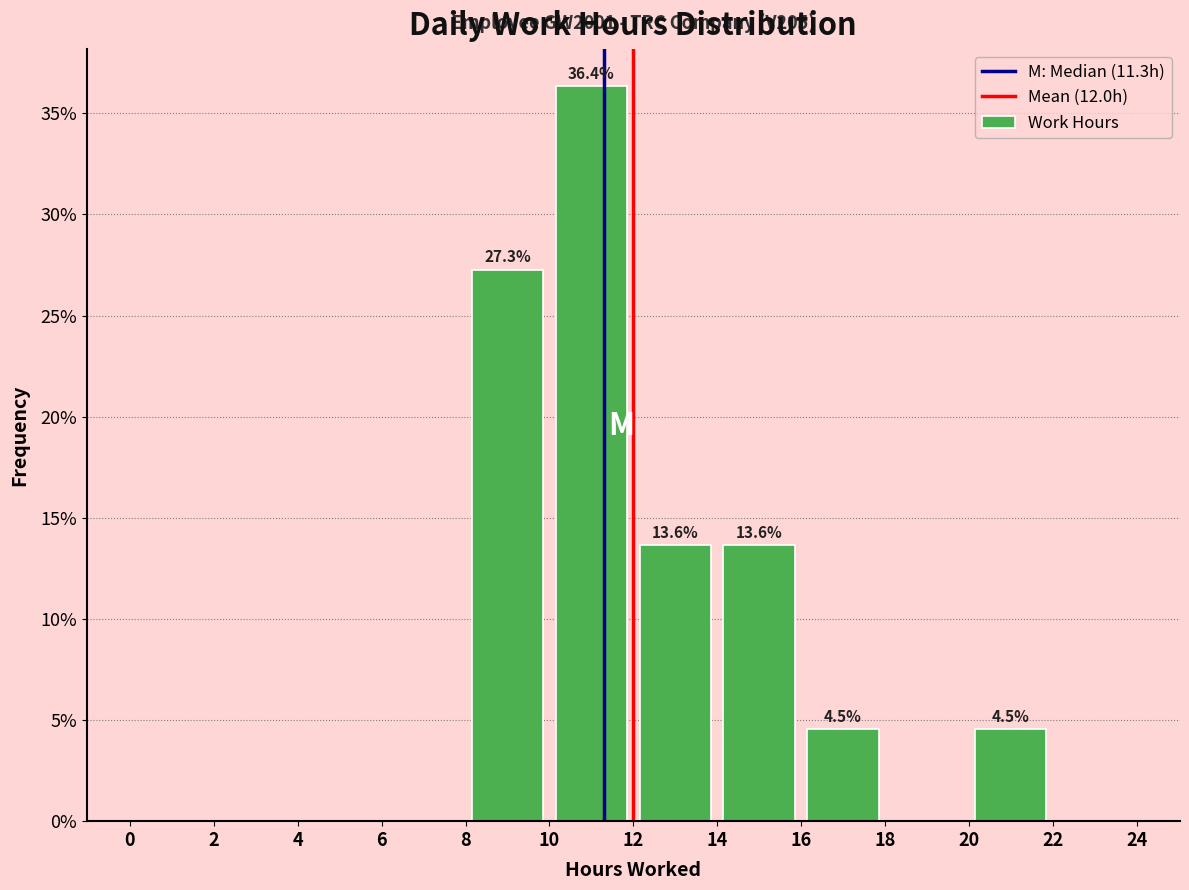

Over which range of the x-axis is the bar tallest?

10 to 12